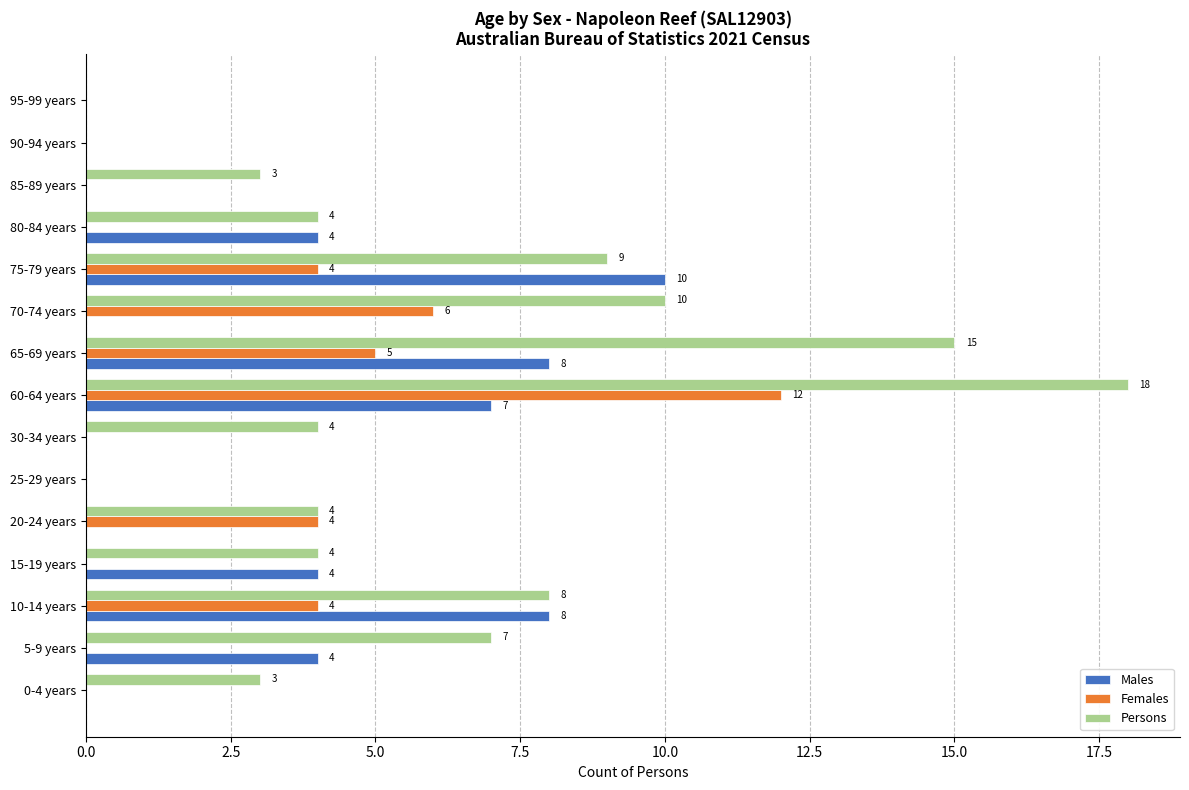

What is the maximum value for Persons?

18